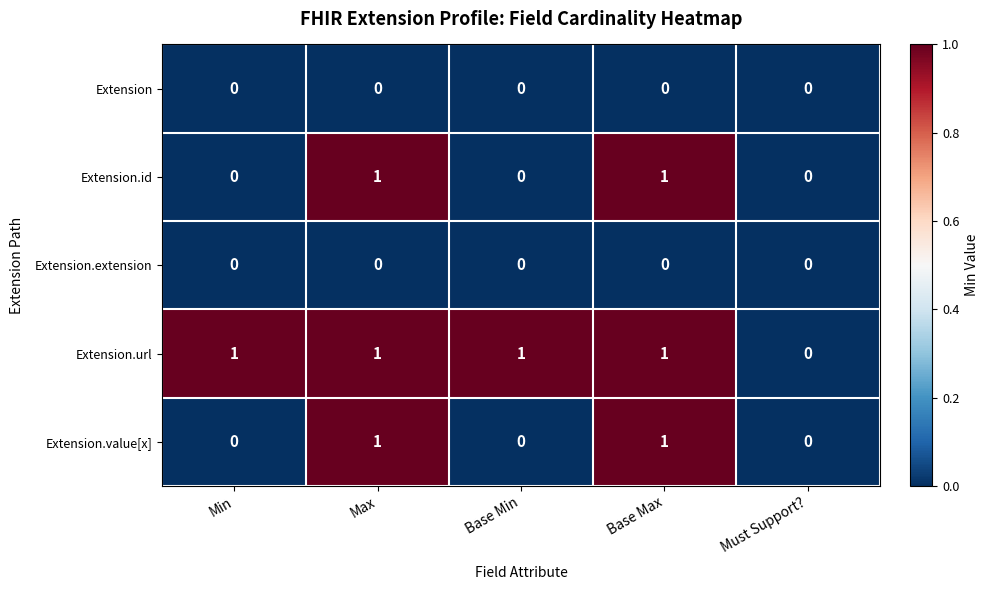

The value of Extension.id at Max is 2. True or false?

False